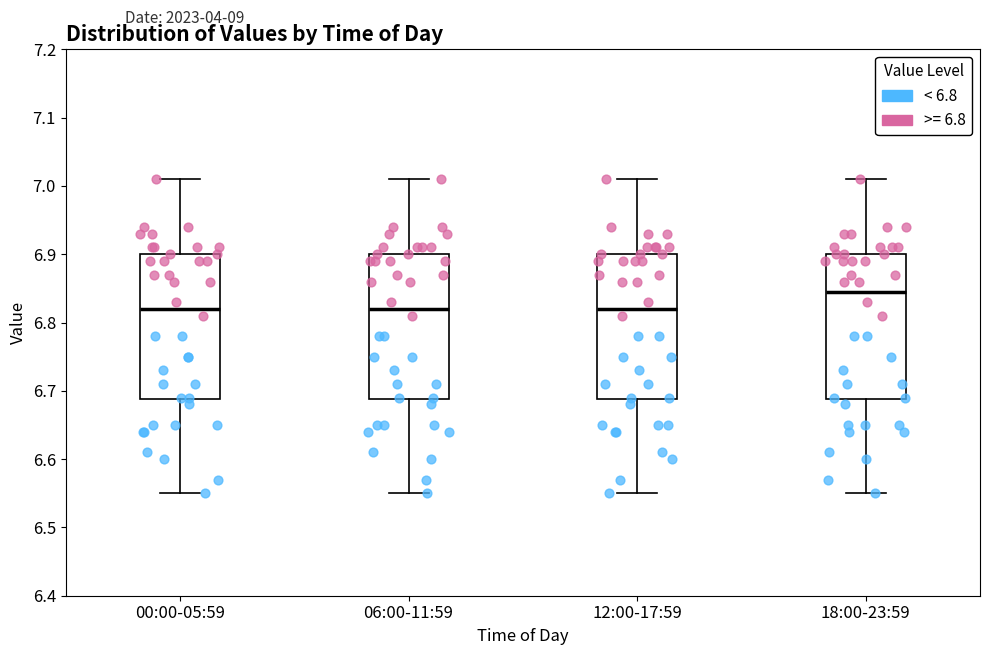

Reading left to right, transcribe this box plot: for each box, give where its median line is, the range the box spans, and where its two whiskers end, as read against the y-axis. The values are not printed on the chart, so give them approximately, as read against the axis.

00:00-05:59: median 6.82, box 6.69 to 6.90, whiskers 6.55 to 7.01
06:00-11:59: median 6.82, box 6.69 to 6.90, whiskers 6.55 to 7.01
12:00-17:59: median 6.82, box 6.69 to 6.90, whiskers 6.55 to 7.01
18:00-23:59: median 6.85, box 6.69 to 6.90, whiskers 6.55 to 7.01